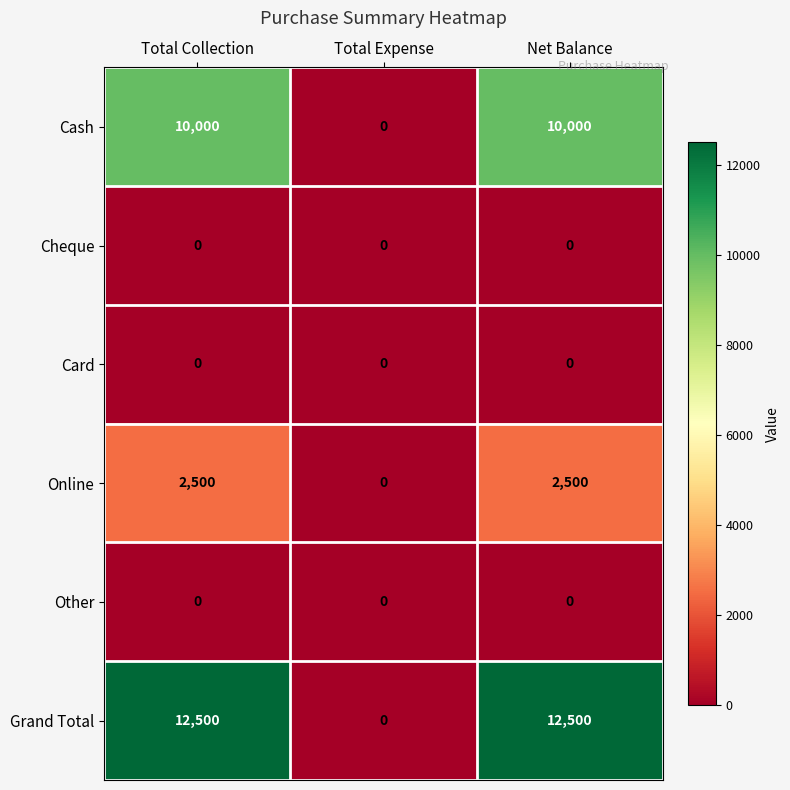

At how many categories does at least one series exceed 10611?

2